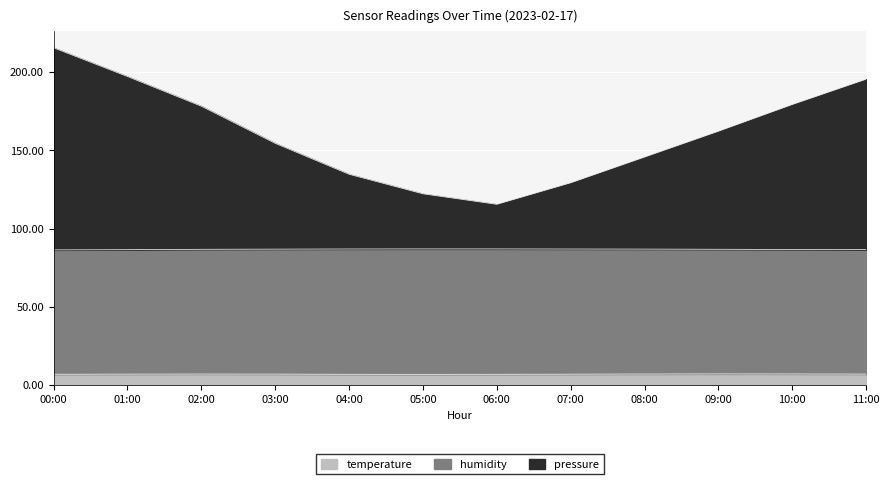

True or false: pressure and temperature cross at least once.

False